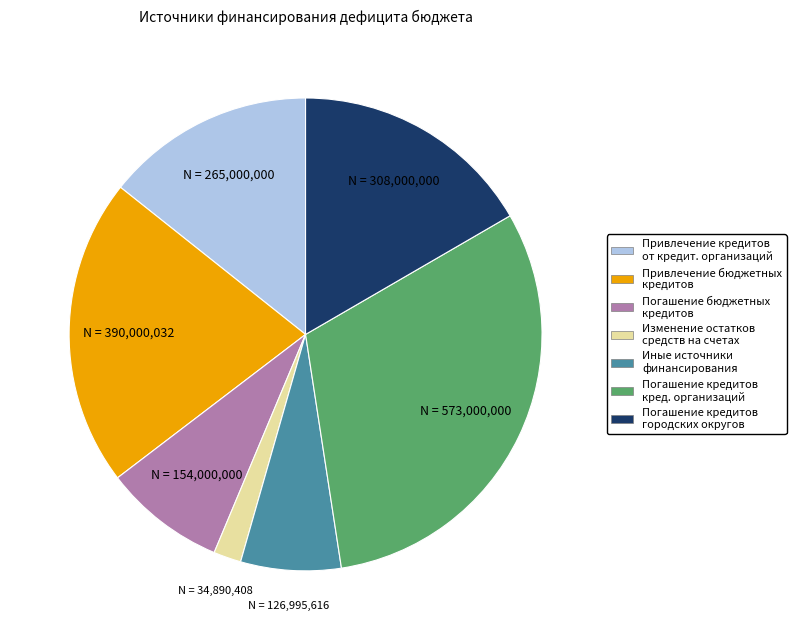

Is there a majority slice in this chart?

No